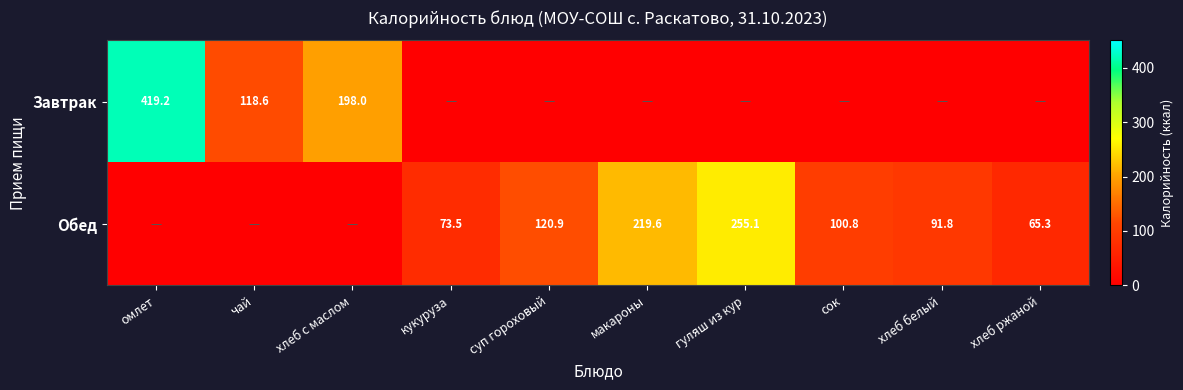

Is it true that Обед equals 100.8 at сок?

True